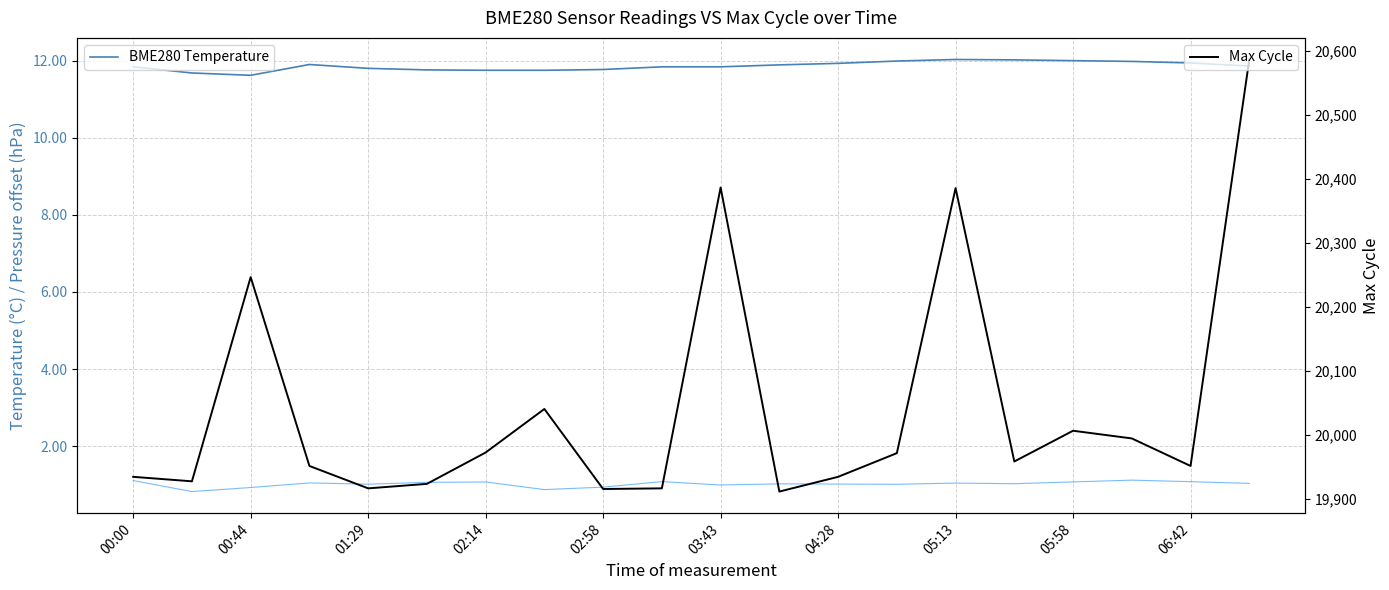

Which series has the largest range (max minus min)?

Max Cycle